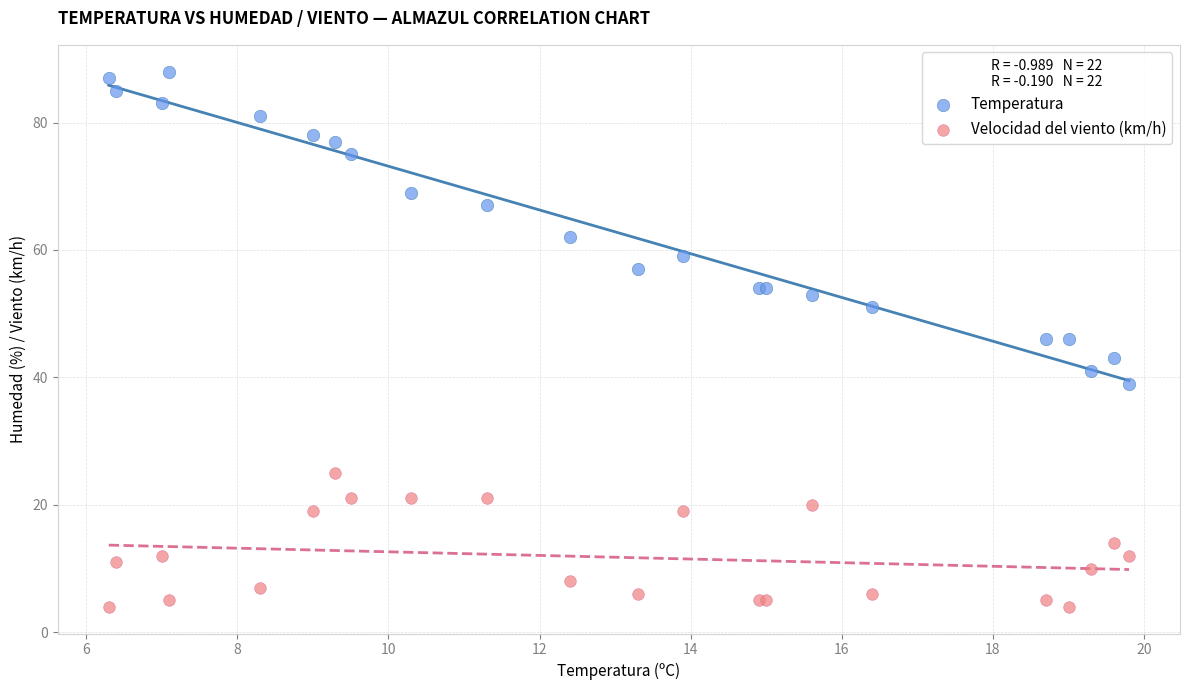

Which series reaches the minimum Y coordinate?

Velocidad del viento (km/h)